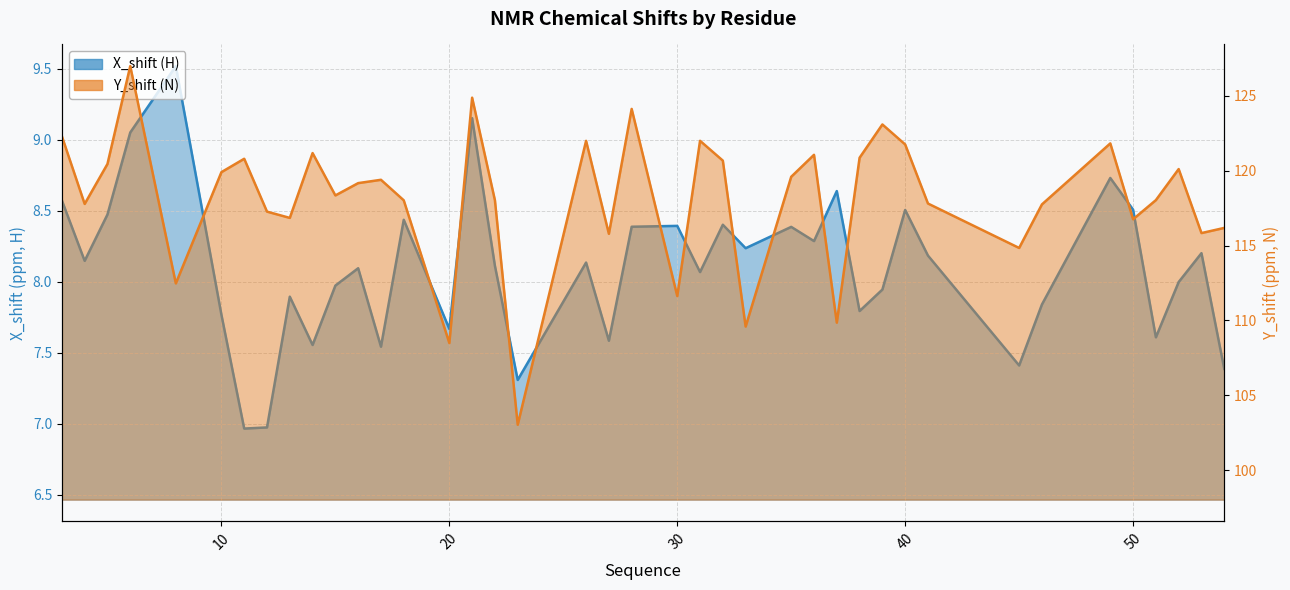

What are all the series names shown in the legend?

X_shift, Y_shift